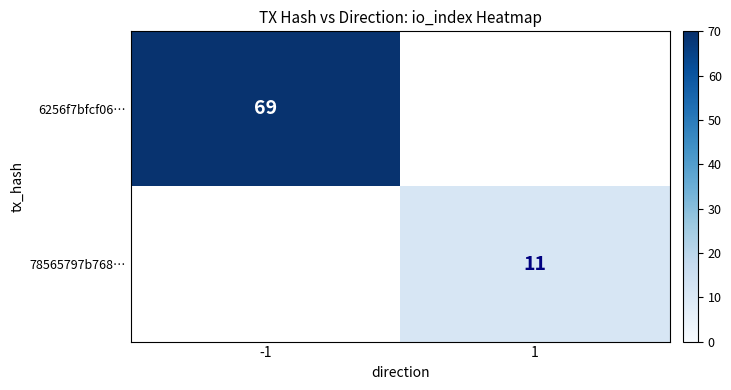

Is the value of 78565797b768… at 1 greater than the value of 6256f7bfcf06… at -1?

No